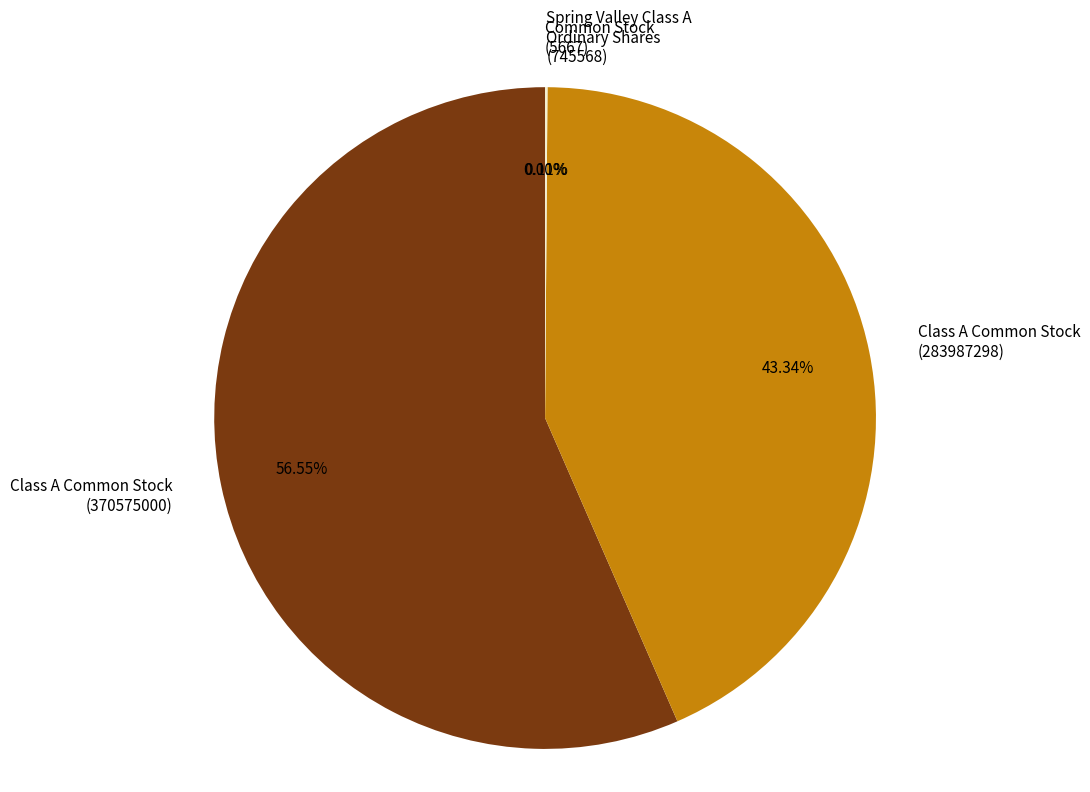

What is the majority slice?

Class A Common Stock (370575000)